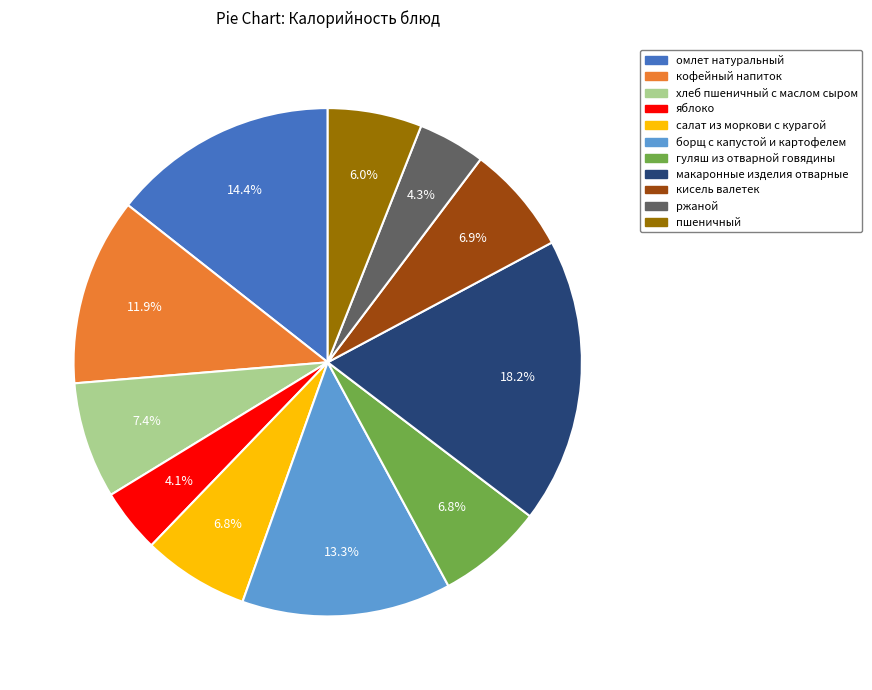

What is the largest slice in the pie chart?

макаронные изделия отварные